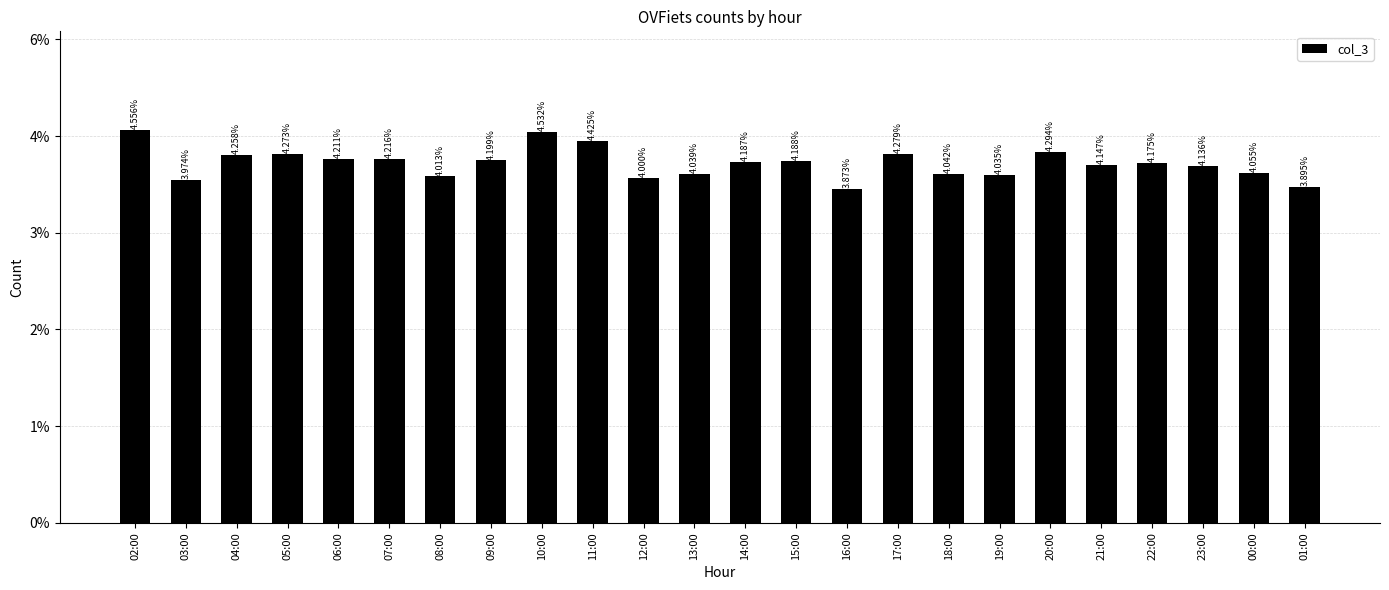

Is it true that the value at 07:00 is 18815?

True